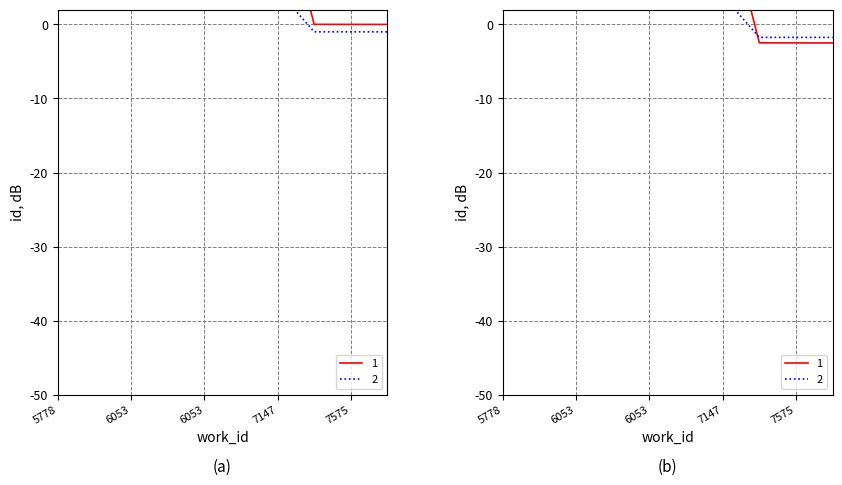

How many data points in 1 are less than 43?

4